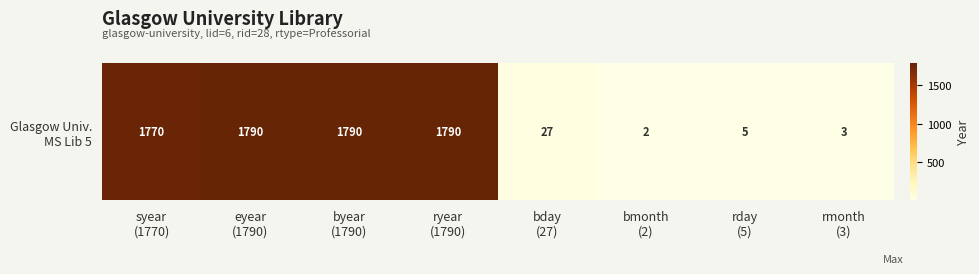

Is it true that the value at eyear
(1790) is 1790?

True